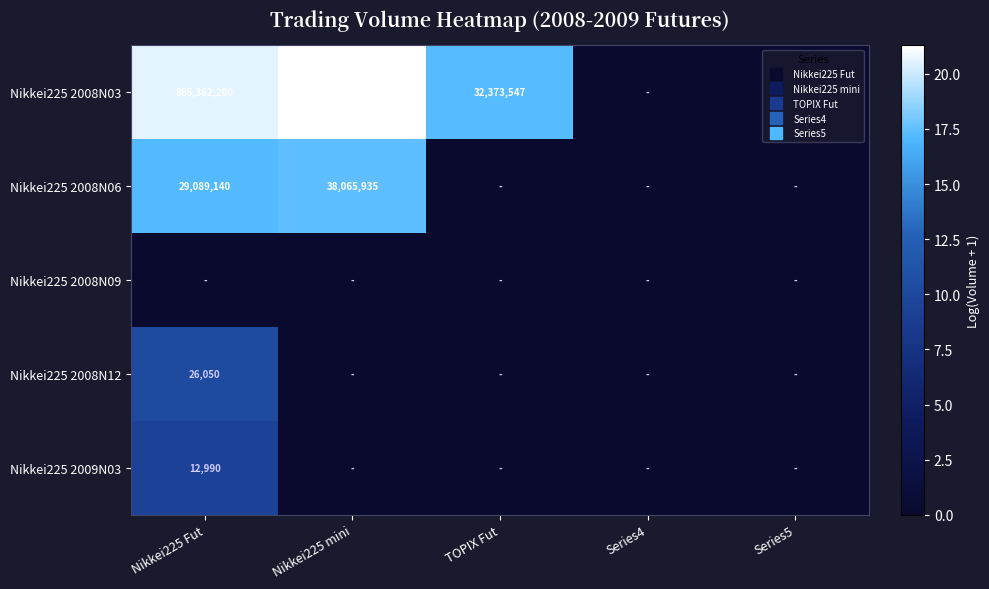

Which label corresponds to the largest value in the chart?

Nikkei225 mini